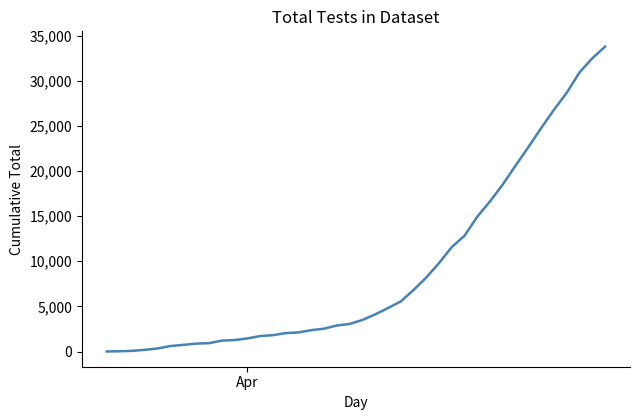

How many lines are shown in the chart?

1